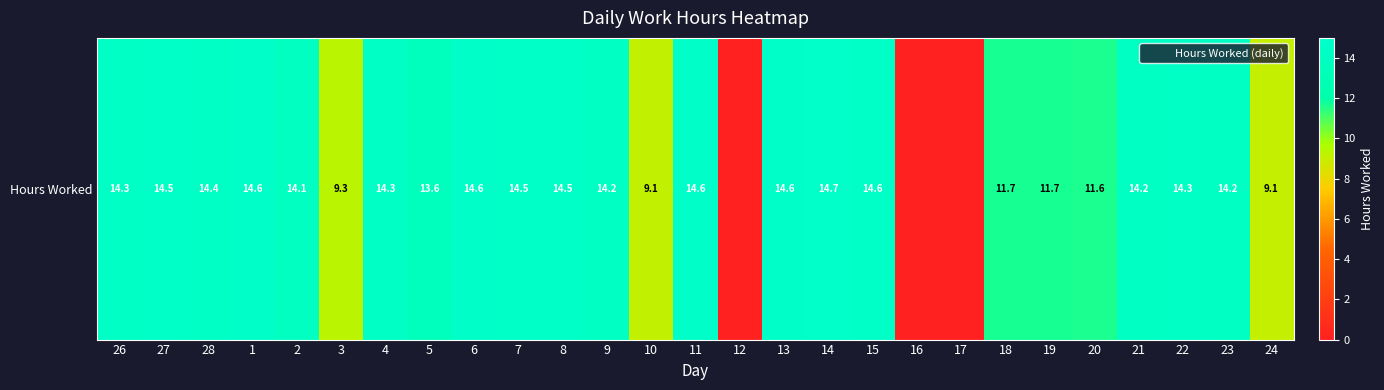

True or false: the data shows 26.0 at 1.

False